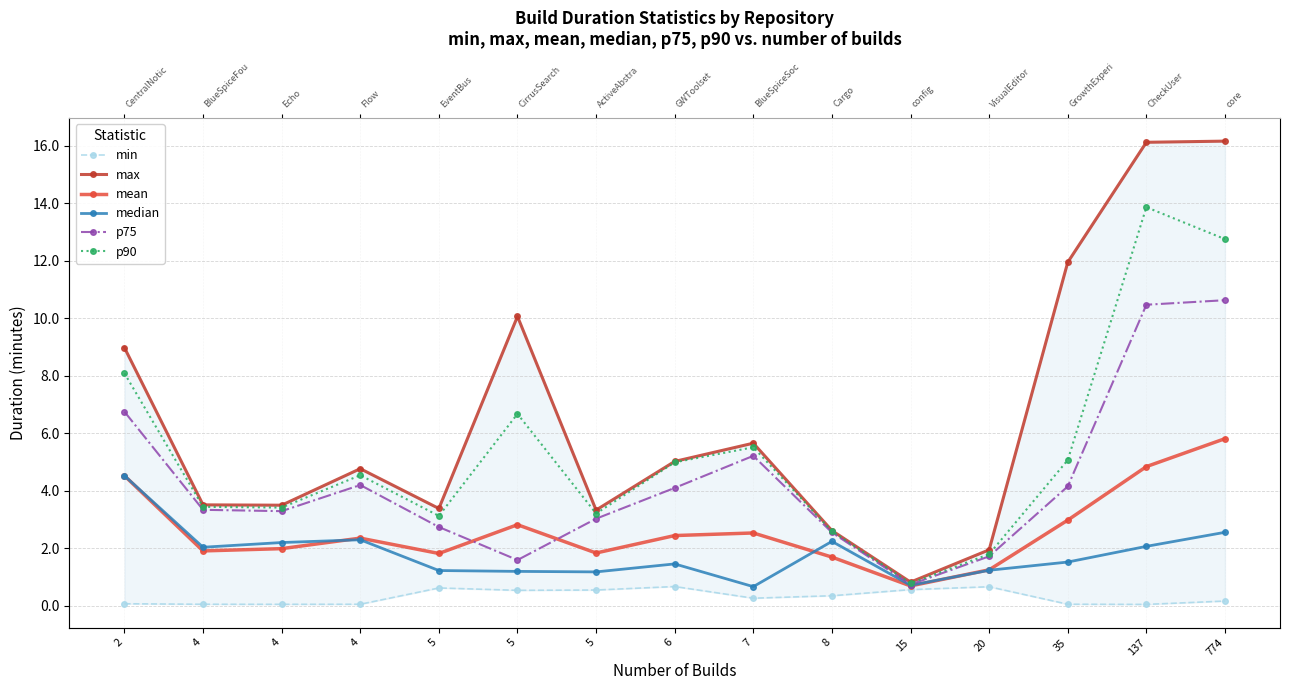

How many data points in max are above 4?

8